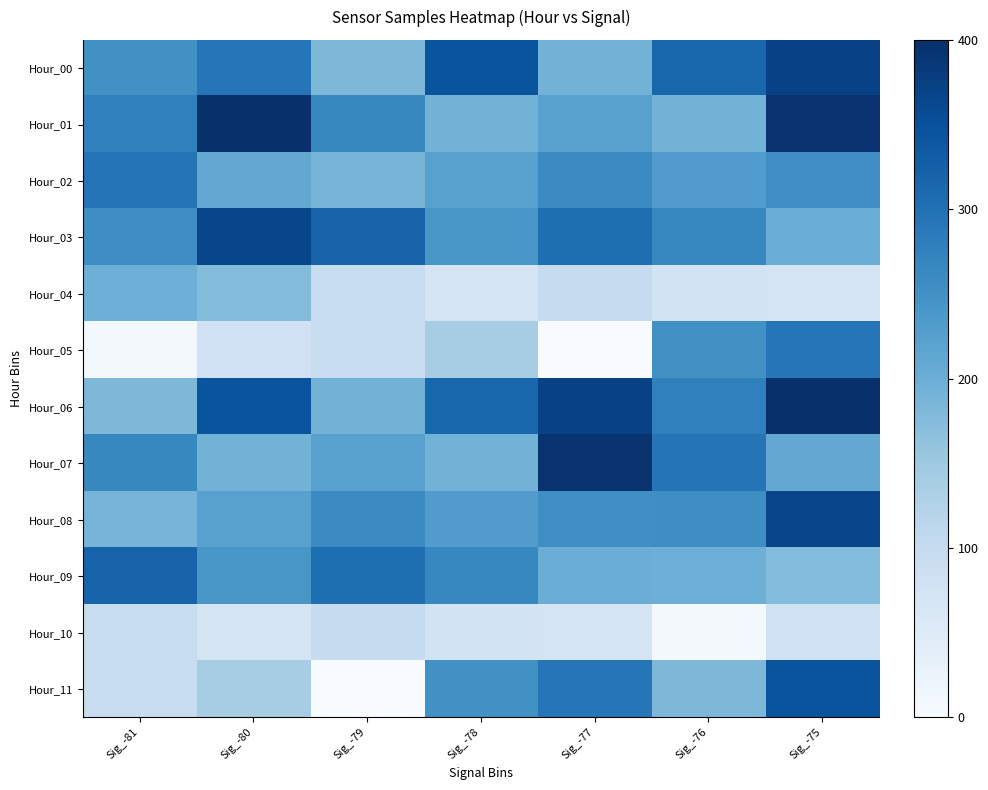

The Hour_02 series shows 260.5 at Sig_-77. True or false?

True